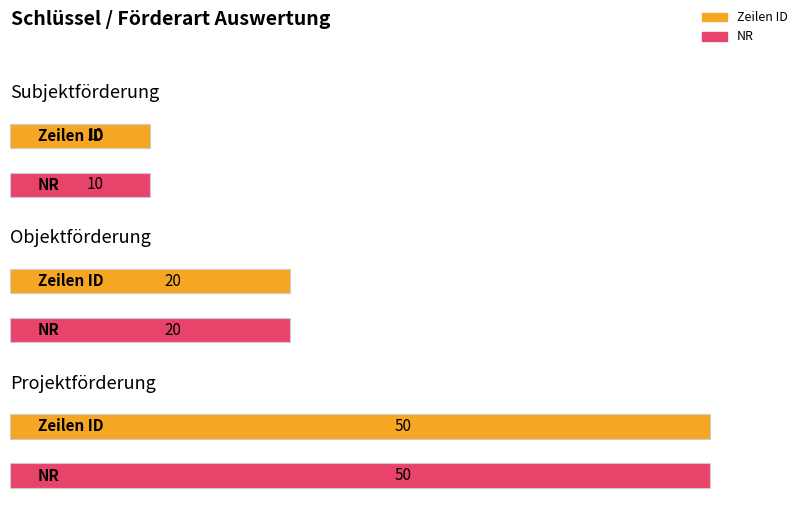

At which label does NR first exceed 20?

Projektförderung